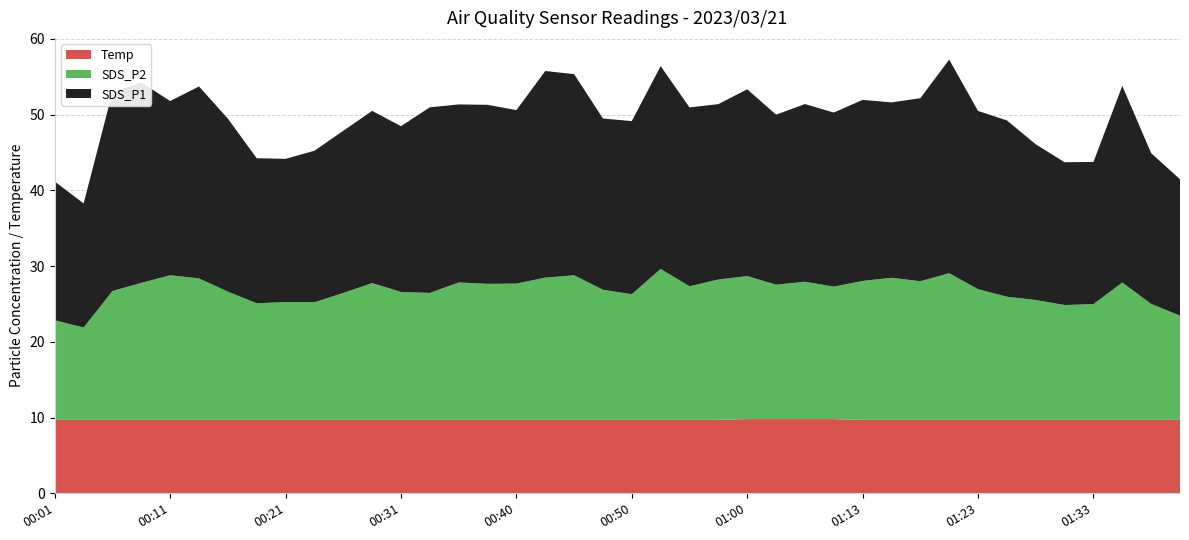

Reading left to right, extract all data points from this chart.

SDS_P1: 18.3	16.4	26.3	26.4	23.0	25.3	22.8	19.1	18.9	20.0	21.4	22.7	21.9	24.5	23.5	23.6	22.9	27.3	26.6	22.6	22.9	26.8	23.6	23.1	24.6	22.4	23.4	23.0	23.9	23.1	24.1	28.2	23.5	23.3	20.6	18.9	18.8	25.9	19.9	18.0
SDS_P2: 13.2	12.2	17.0	18.1	19.1	18.7	16.9	15.4	15.6	15.5	16.8	18.1	16.9	16.8	18.1	17.9	18.0	18.8	19.1	17.2	16.6	19.9	17.6	18.5	18.9	17.7	18.1	17.5	18.3	18.8	18.3	19.4	17.2	16.2	15.8	15.2	15.3	18.1	15.3	13.8
Temp: 9.7	9.7	9.7	9.7	9.7	9.7	9.7	9.7	9.7	9.7	9.7	9.7	9.7	9.7	9.7	9.7	9.7	9.7	9.7	9.7	9.7	9.7	9.7	9.7	9.8	9.8	9.8	9.8	9.7	9.7	9.7	9.7	9.7	9.7	9.7	9.7	9.7	9.7	9.7	9.7